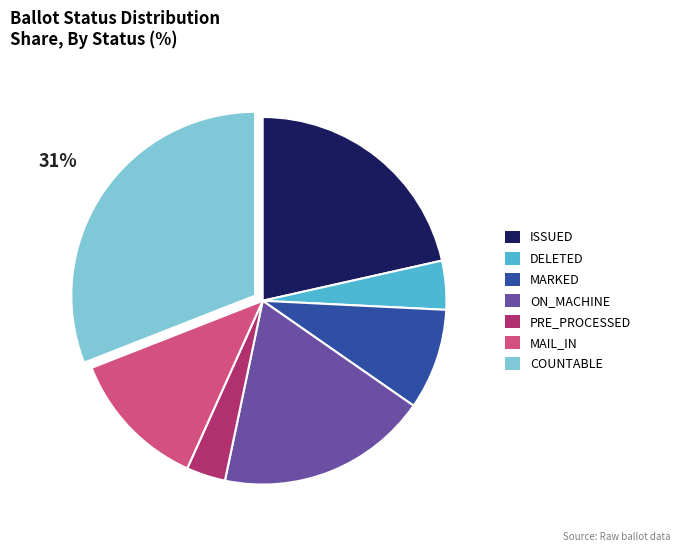

Does MAIL_IN account for over 50% of the chart?

No